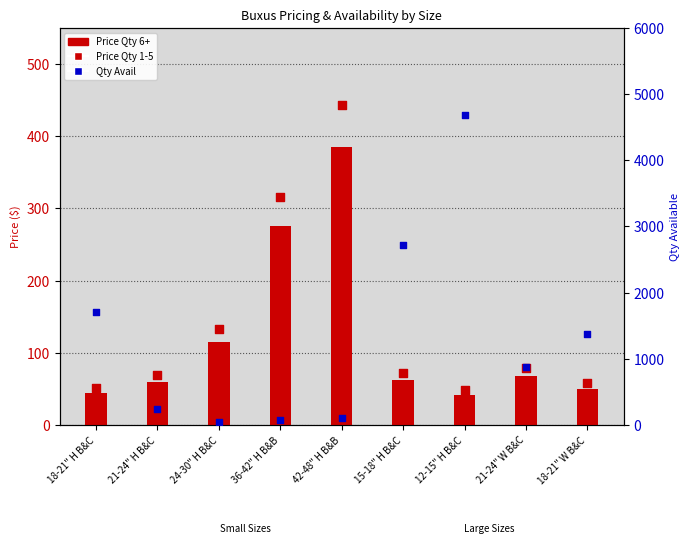

What are all the series names shown in the legend?

Price Qty 6+, Price Qty 1-5, Qty Avail